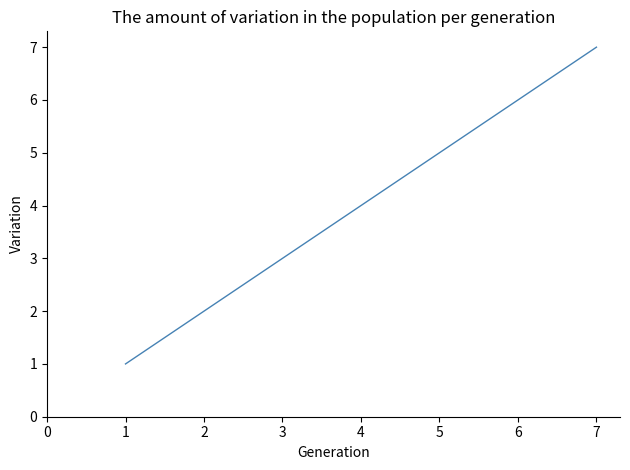

How many categories are shown in the chart?

7